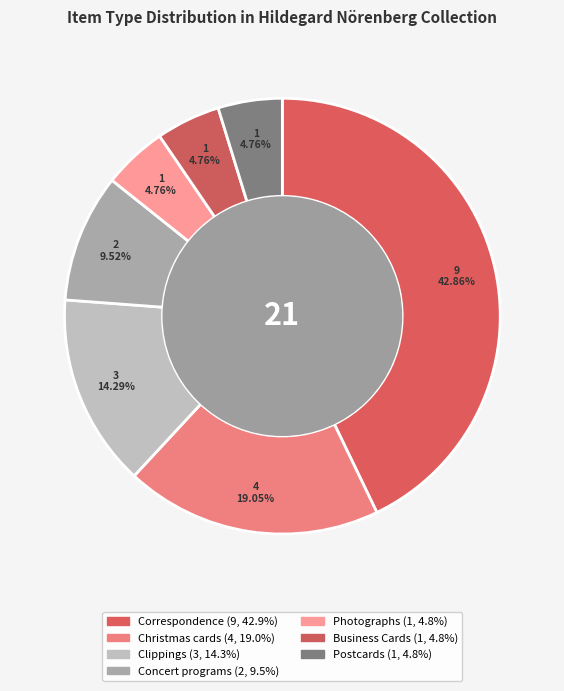

How many segments does this pie chart have?

7